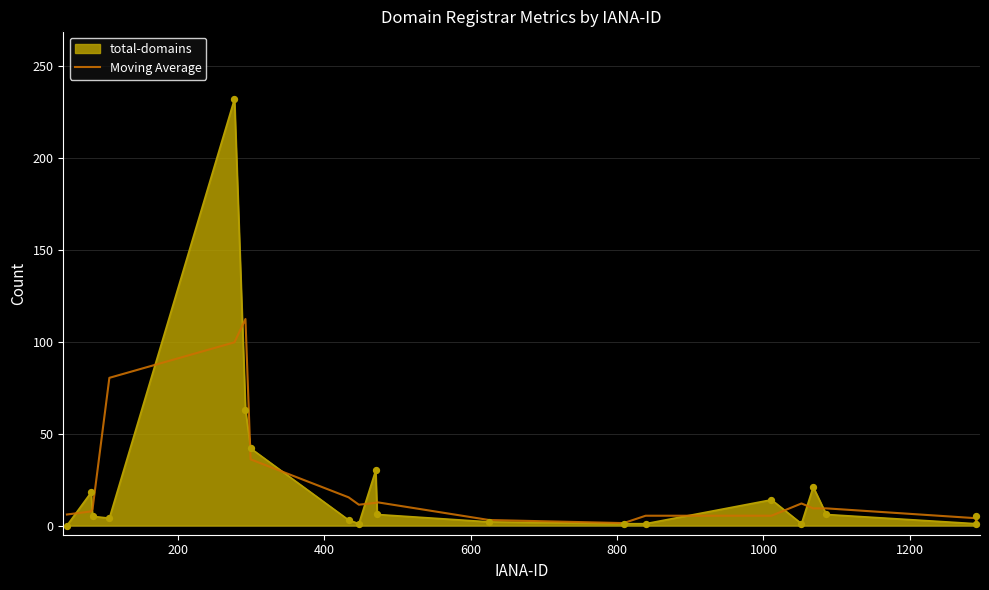

What is the greatest value displayed?

232.0